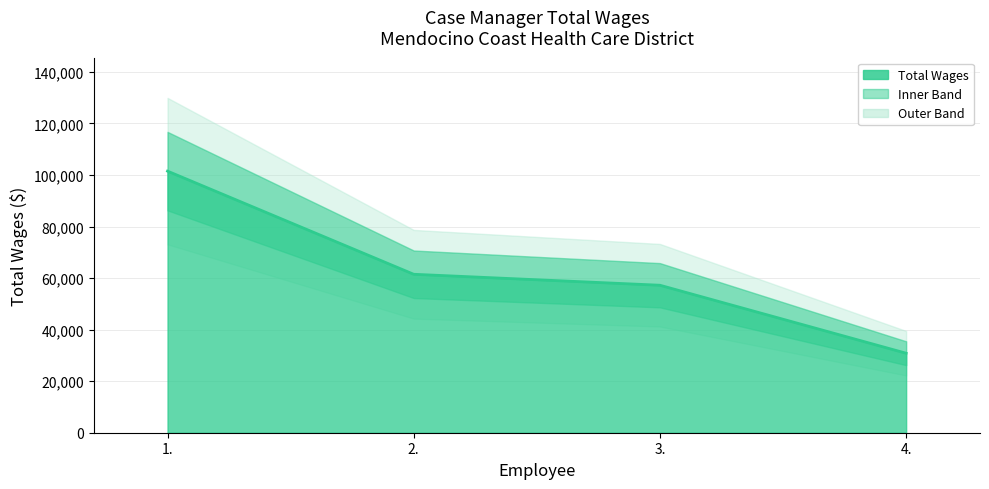

How many lines are shown in the chart?

1